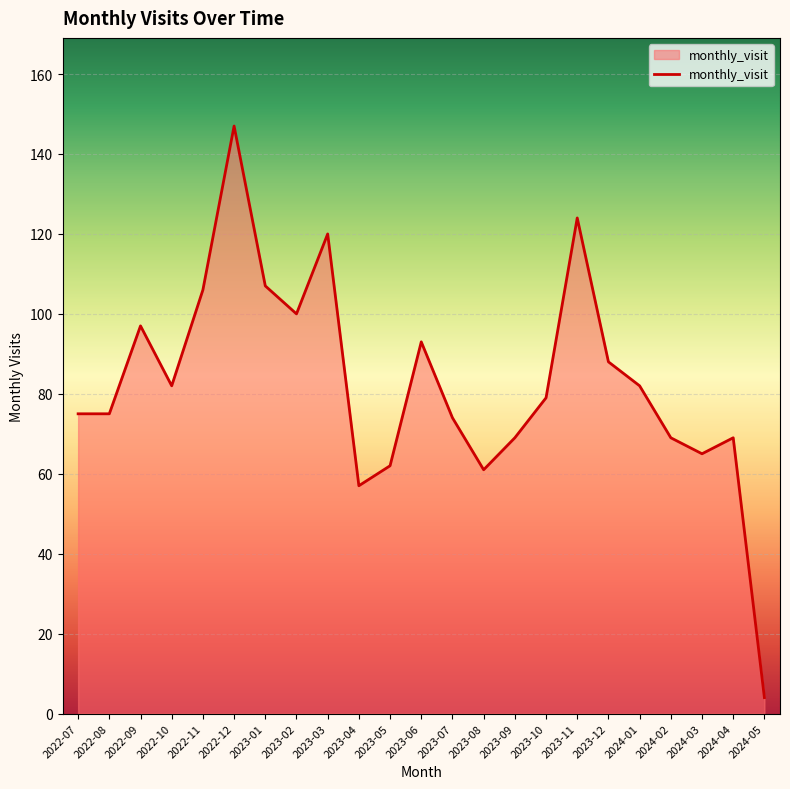

What is the greatest value displayed?

147